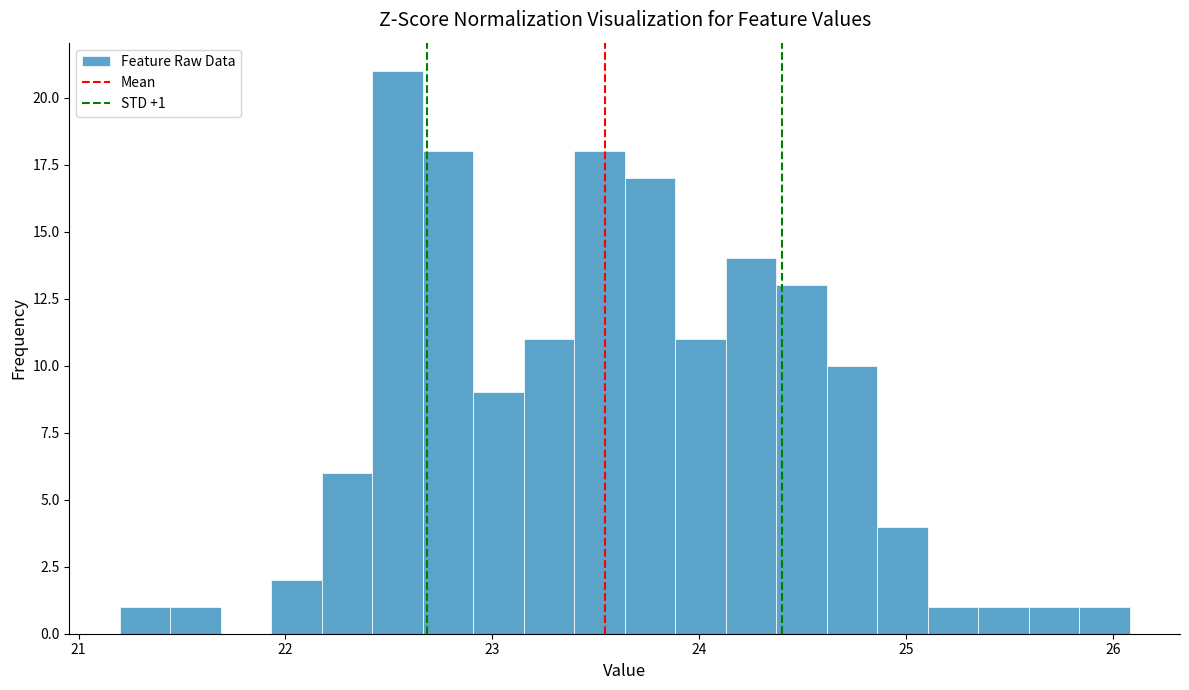

Read against the x-axis, roughly where is the centre of the tallest bar?

22.5